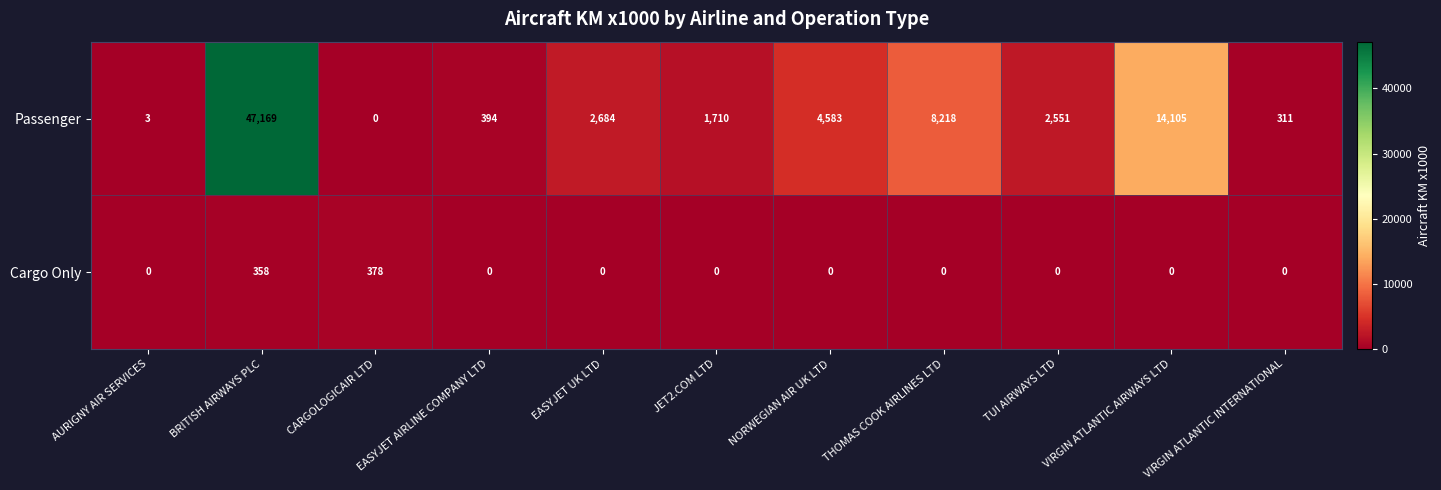

What is the sum of all Passenger values?

81728